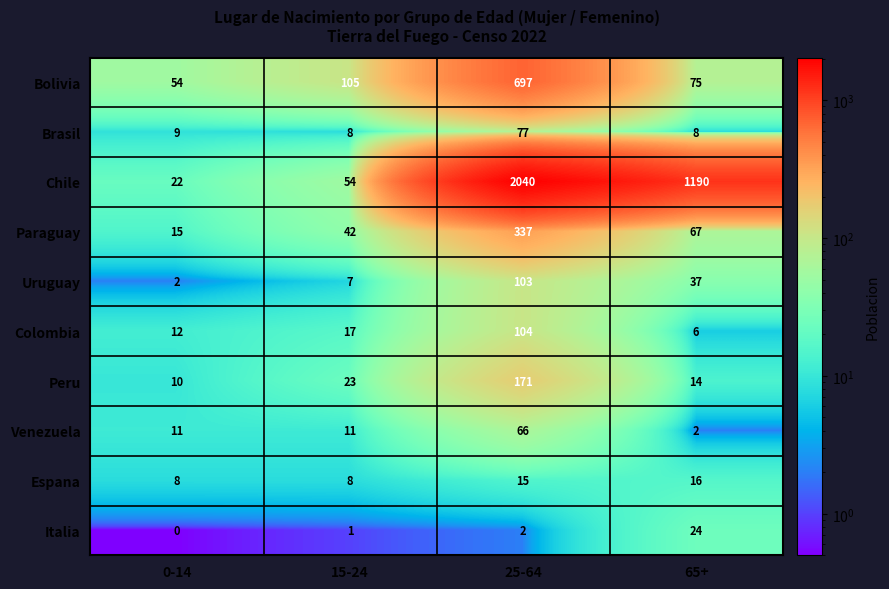

Which series changed the most between 15-24 and 25-64?

Chile